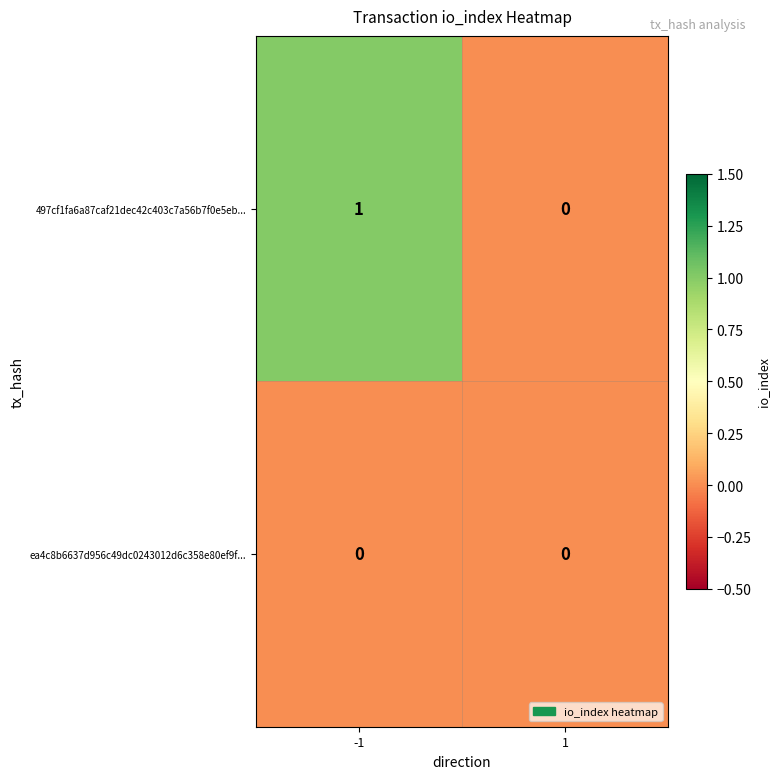

Rank the categories by 497cf1fa6a87caf21dec42c403c7a56b7f0e5eb... value from lowest to highest.

1, -1